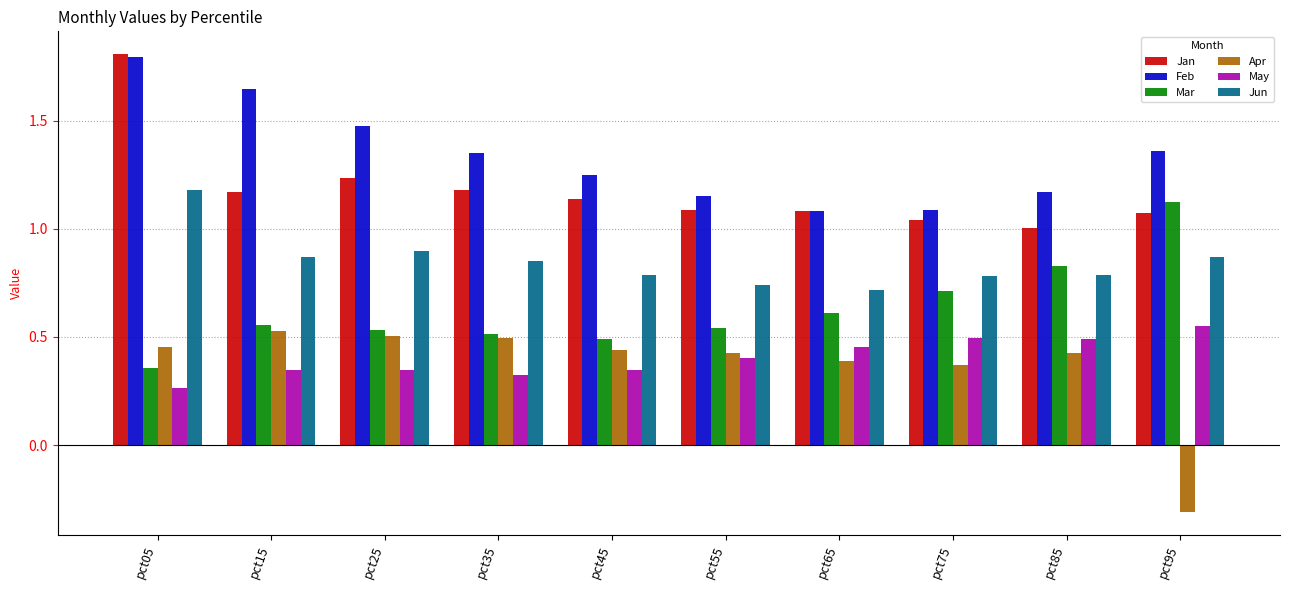

At how many categories does at least one series exceed 0?

10